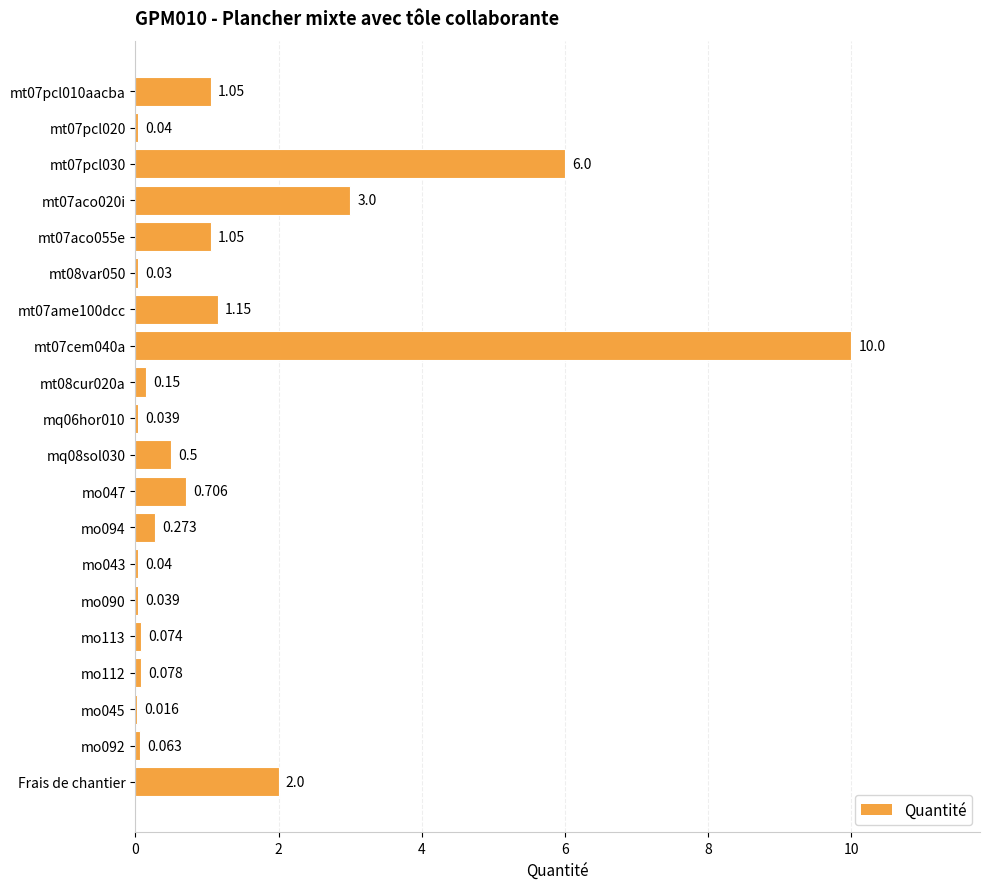

Are the bars horizontal?

Yes